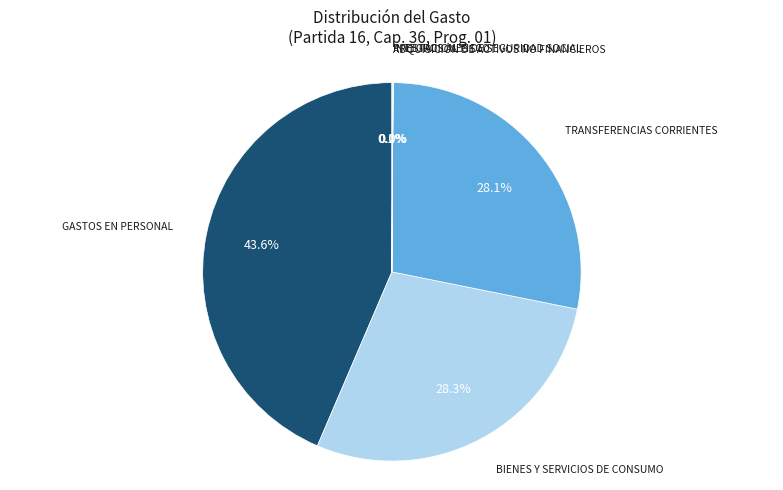

Does any single category account for the majority?

No